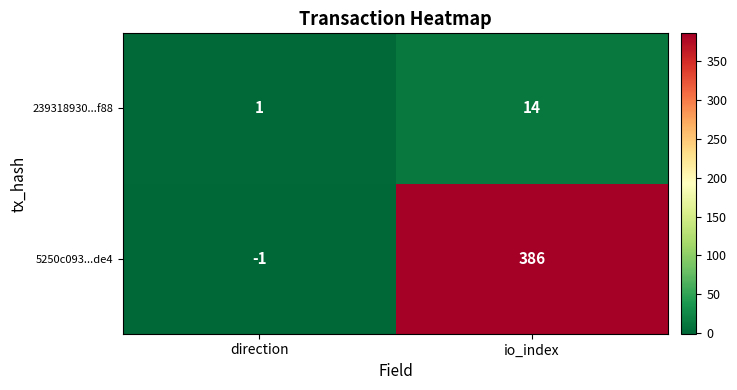

Is the value of 239318930...f88 at direction greater than the value of 5250c093...de4 at direction?

Yes